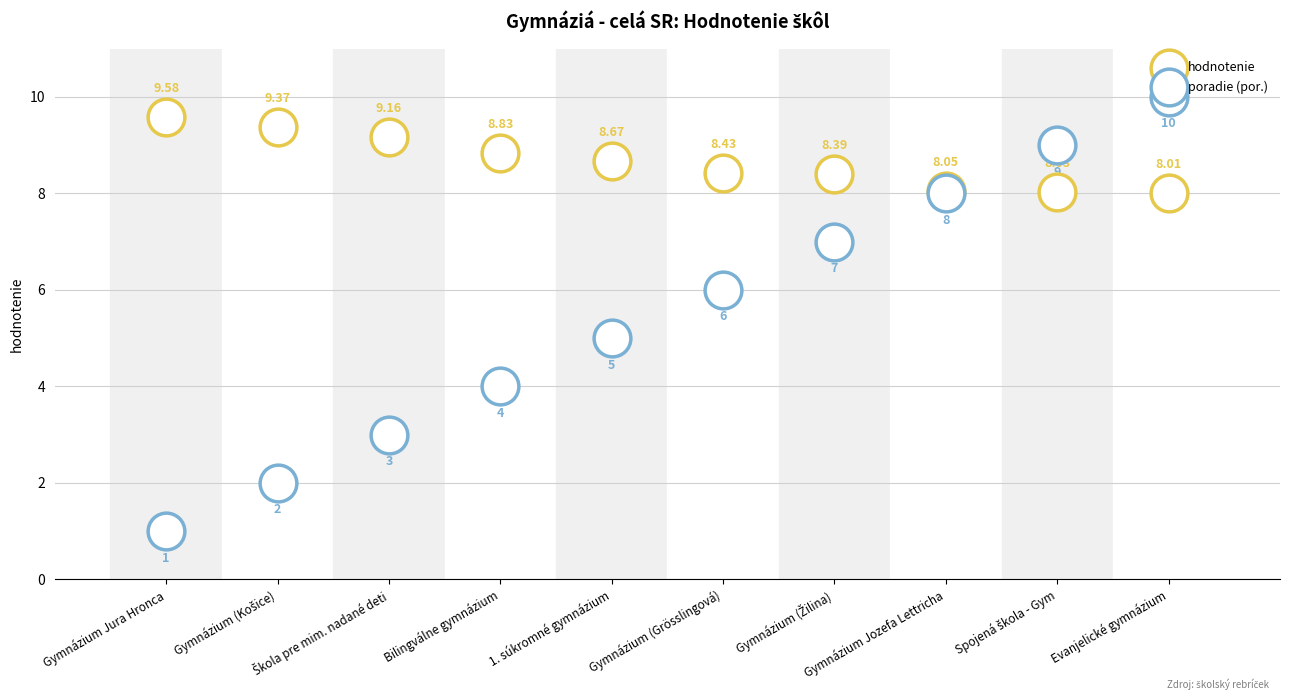

Which series contains the lowest Y value?

poradie (por.)